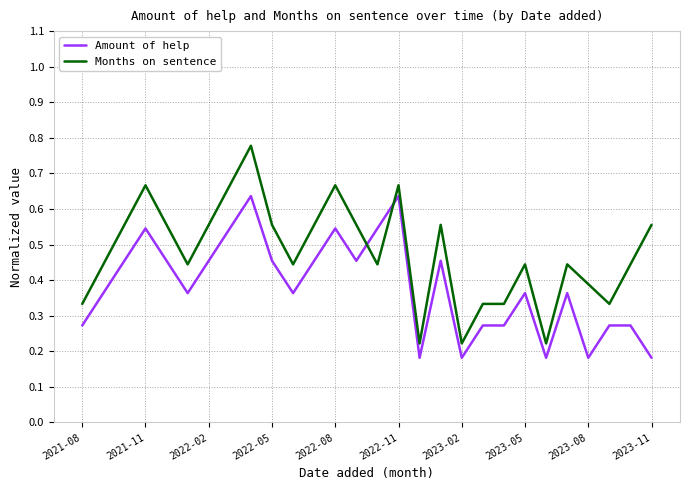

Rank the series by their maximum value, from highest to lowest.

Months on sentence, Amount of help